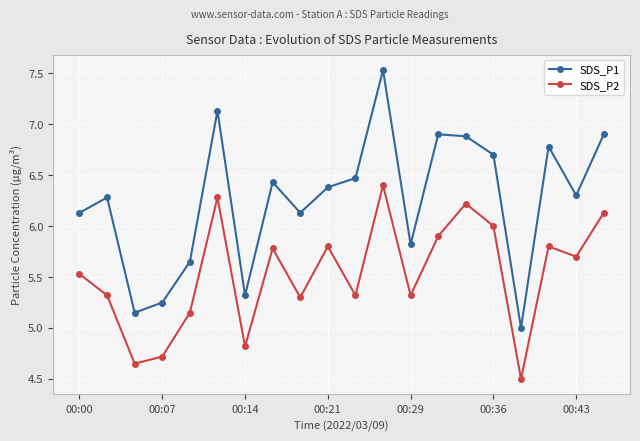

Which series has the widest spread of values?

SDS_P1